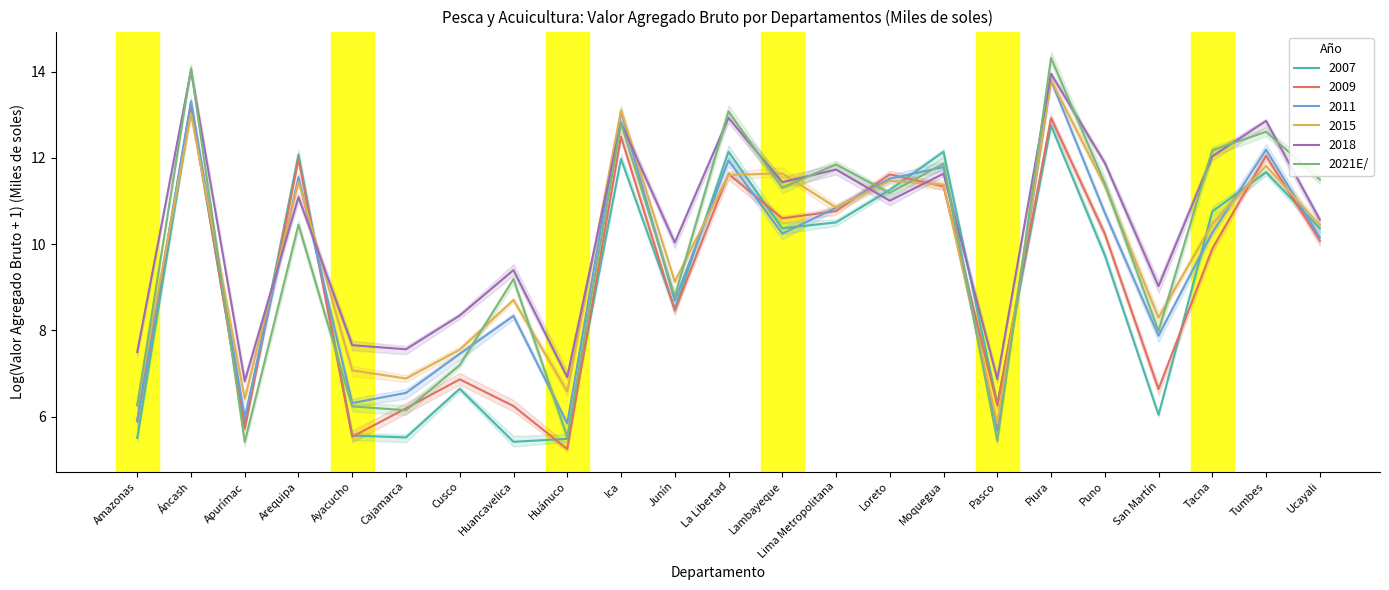

At which label does the data first exceed 11?

Áncash